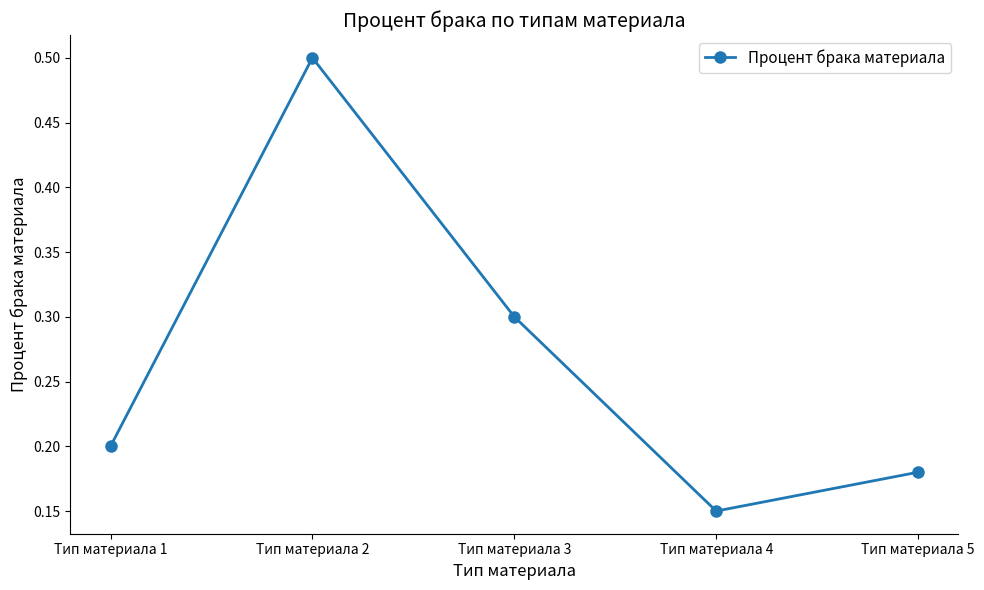

What is the sum of all values?

1.3